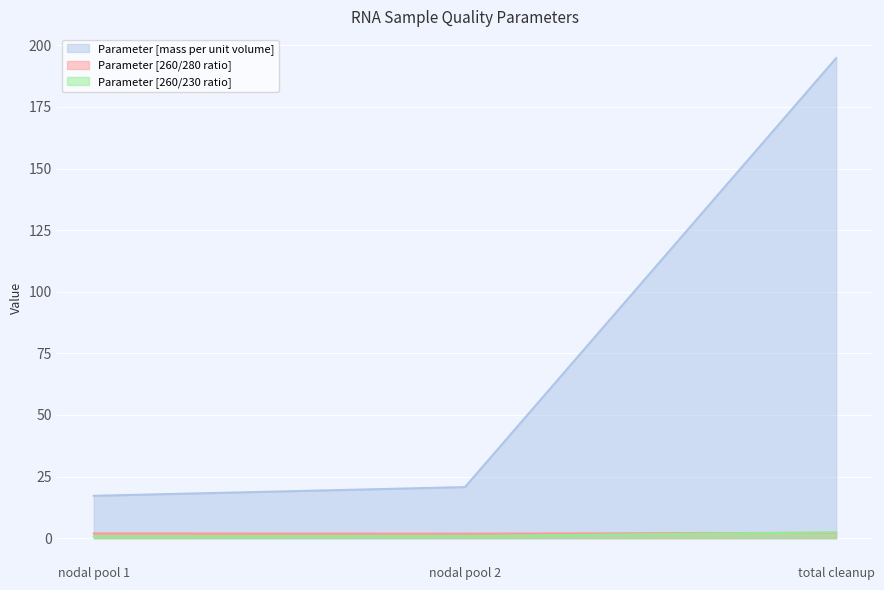

At which category does the chart reach its peak across all series?

total cleanup